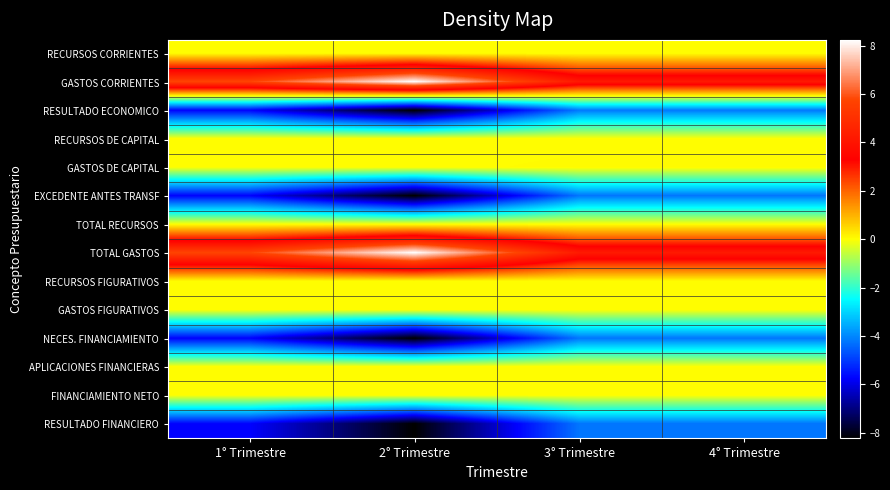

Between 3° Trimestre and 1° Trimestre, which is larger?

3° Trimestre